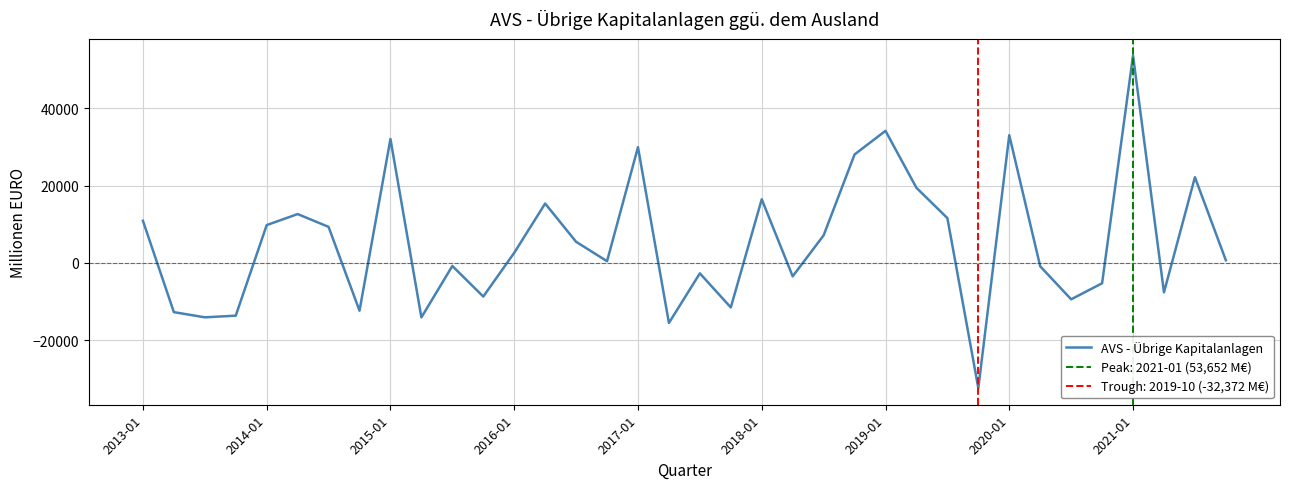

What is the average value?

5287